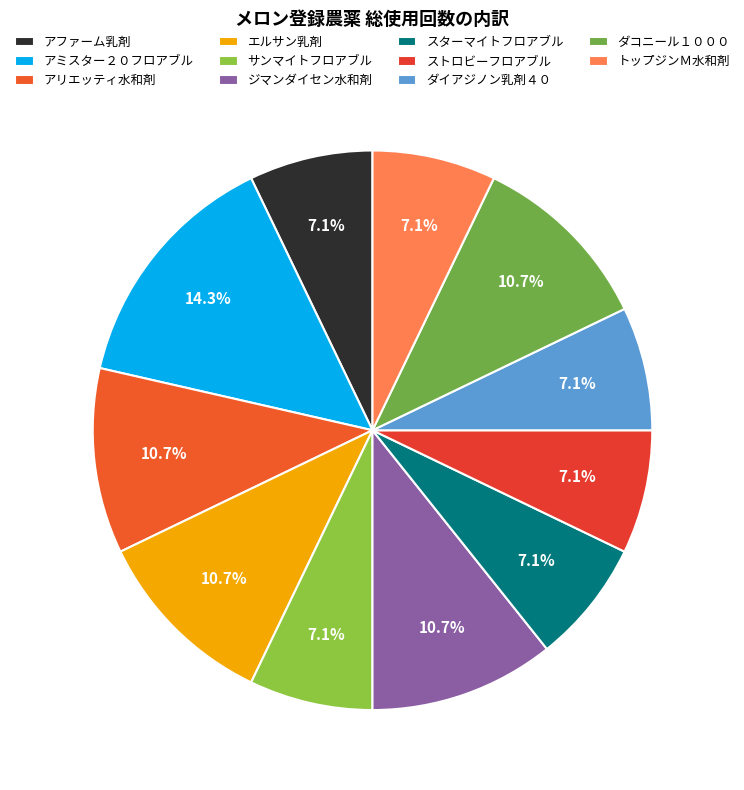

What portion of the pie excludes エルサン乳剤?

89.3%